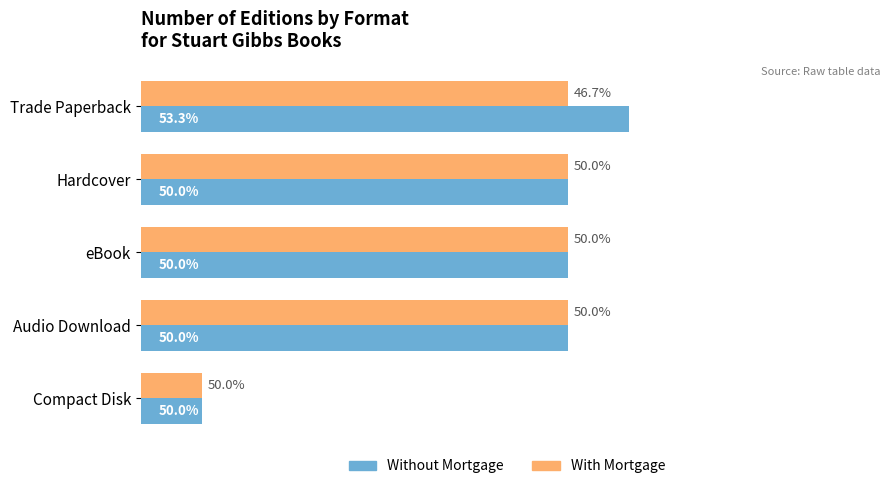

What are all the series names shown in the legend?

Without Mortgage, With Mortgage